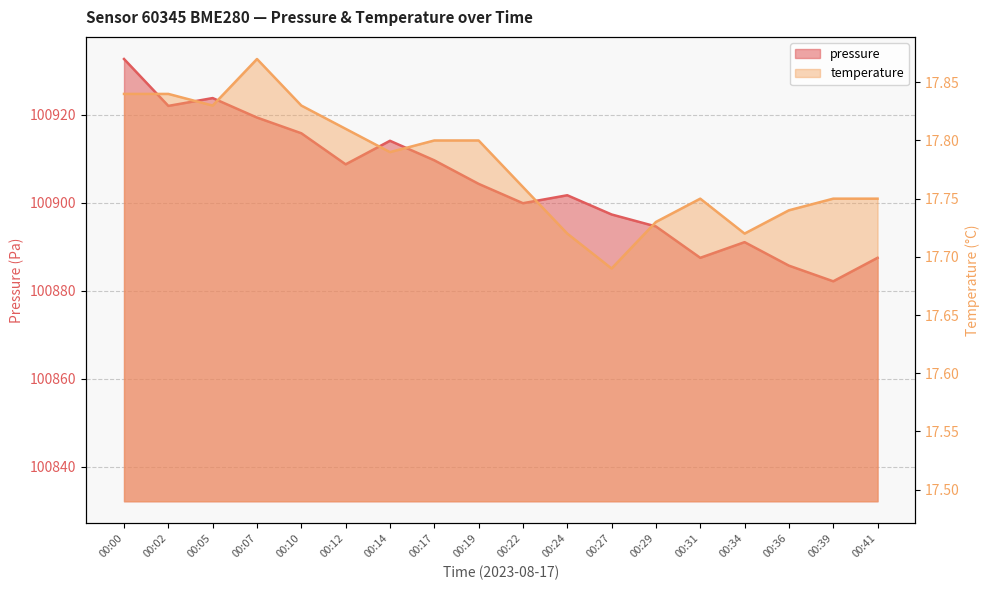

What is the difference between the maximum and second lowest values in the temperature series?

0.2